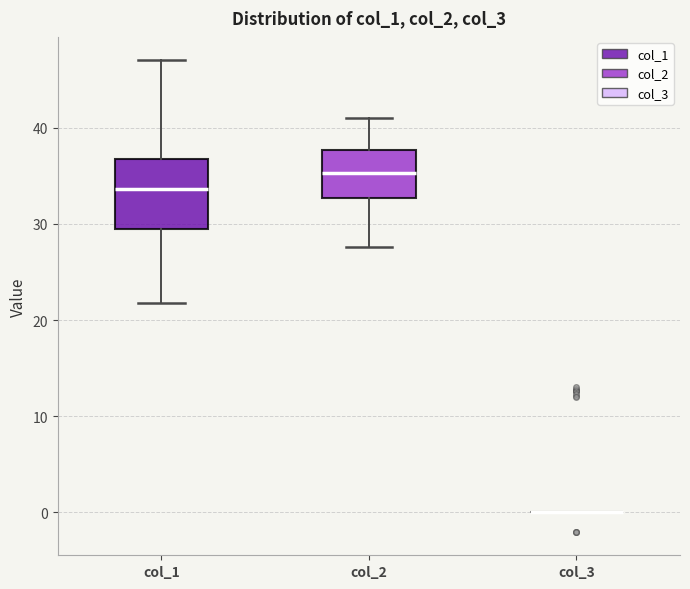

Reading left to right, read every box against the y-axis: the position of its median line, the range the box covers, and the ends of its whiskers. The values are not printed on the chart, so give them approximately, as read against the axis.

col_1: median 34, box 29 to 37, whiskers 22 to 47
col_2: median 35, box 33 to 38, whiskers 28 to 41
col_3: box collapsed to a line at 0, whiskers 0 to 0